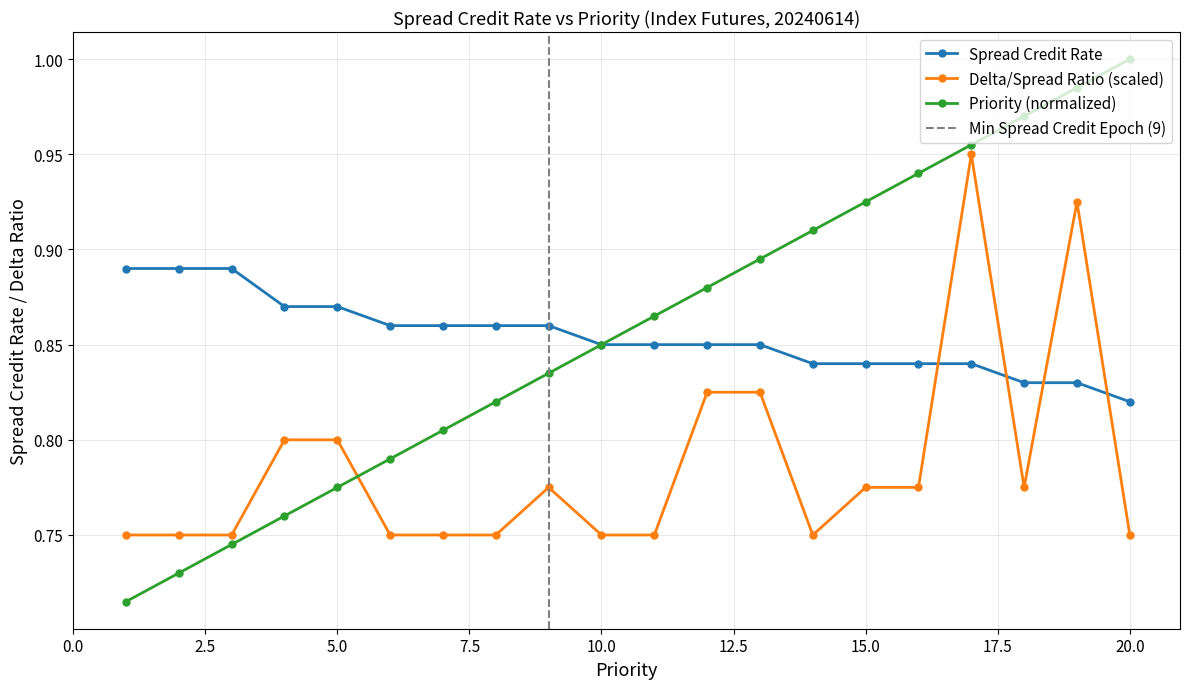

How many times do Priority and Delta Ratio cross each other?

1